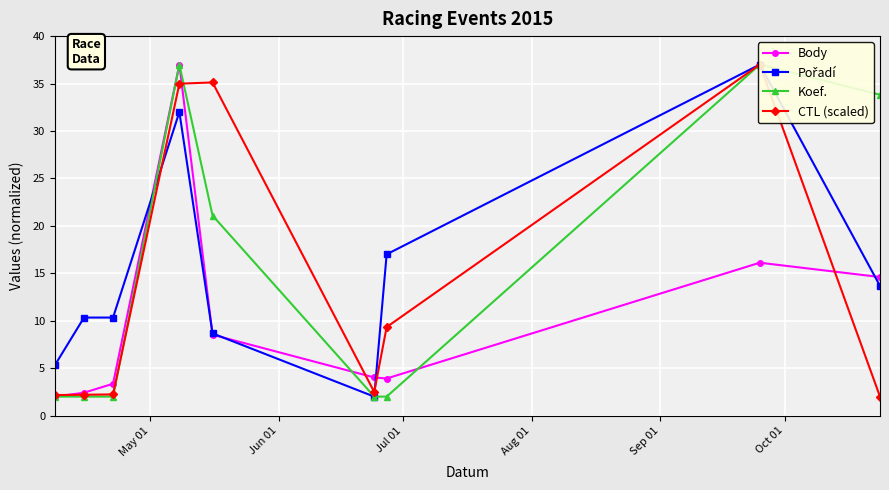

What is the value of the CTL (scaled) point at the 1st from the left?

2.2